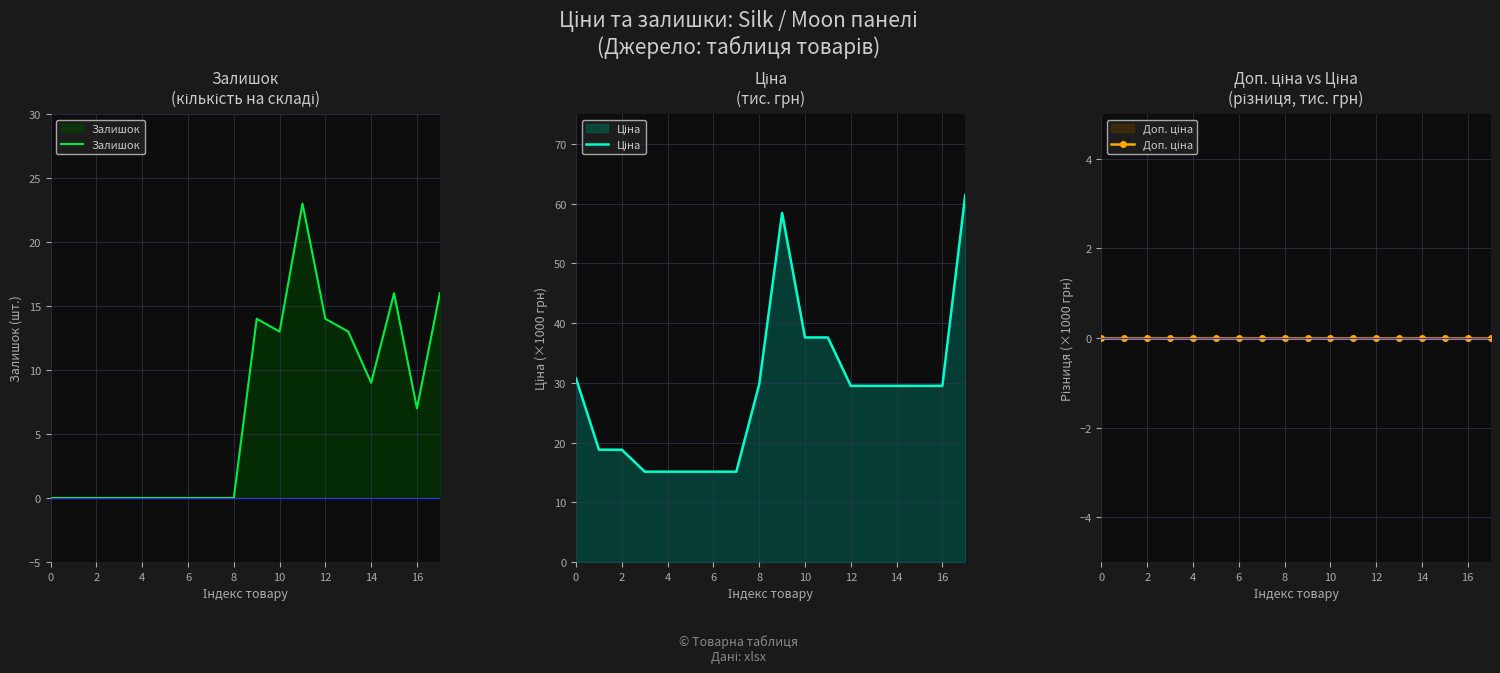

The value of Залишок at 0 is 0. True or false?

True